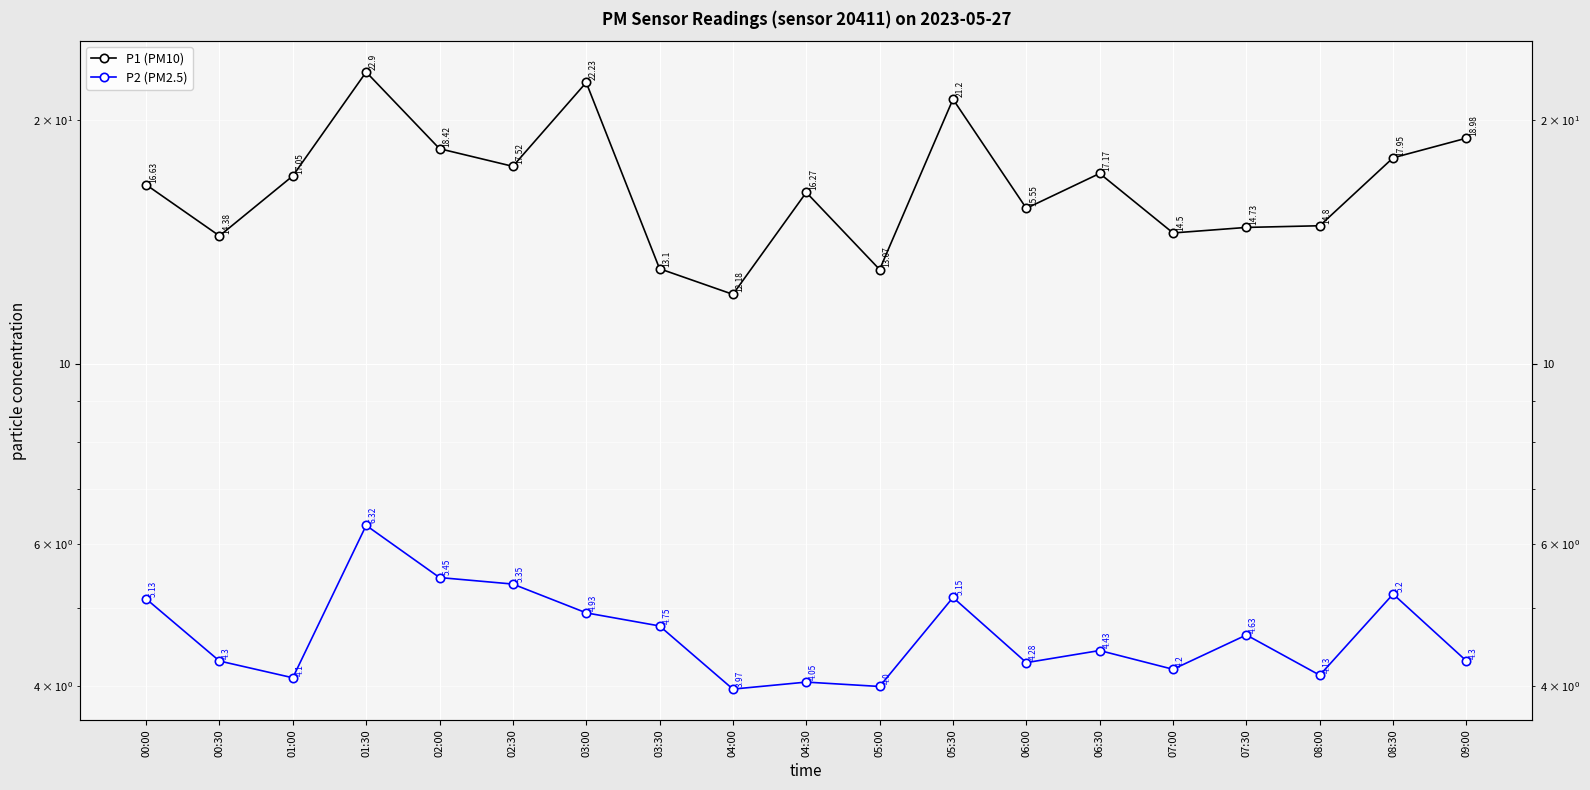

What is the maximum value for P1 (PM10)?

22.9